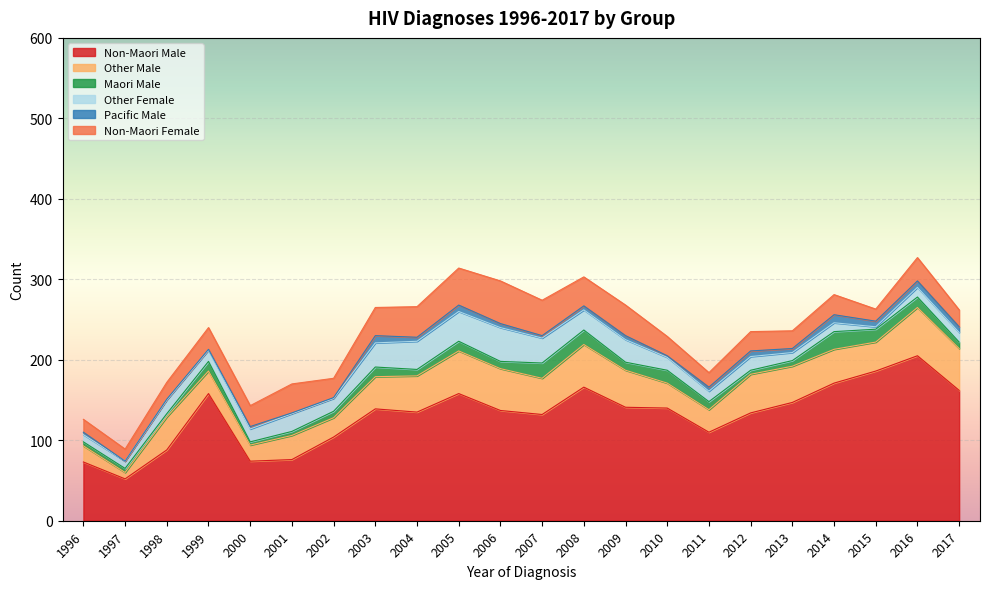

How many Pacific Male values are between 2 and 7?

13